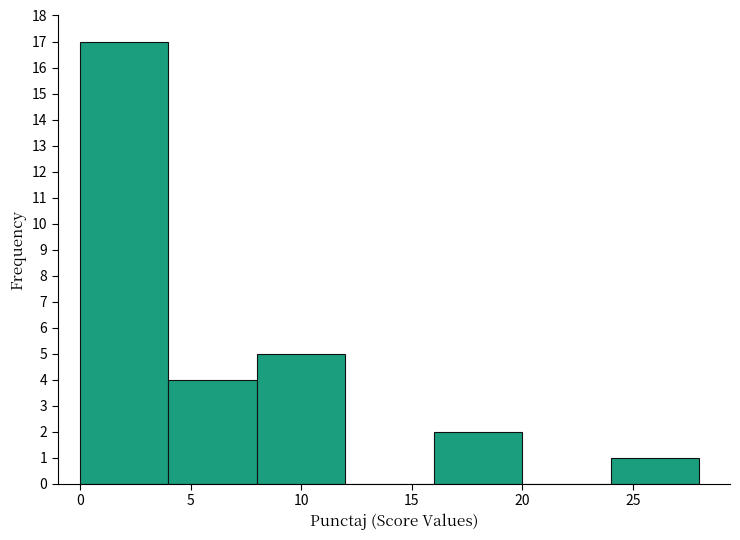

How tall is the bar that spans 24 to 28 on the x-axis? The values are not printed on the chart, so give them approximately, as read against the axis.

1